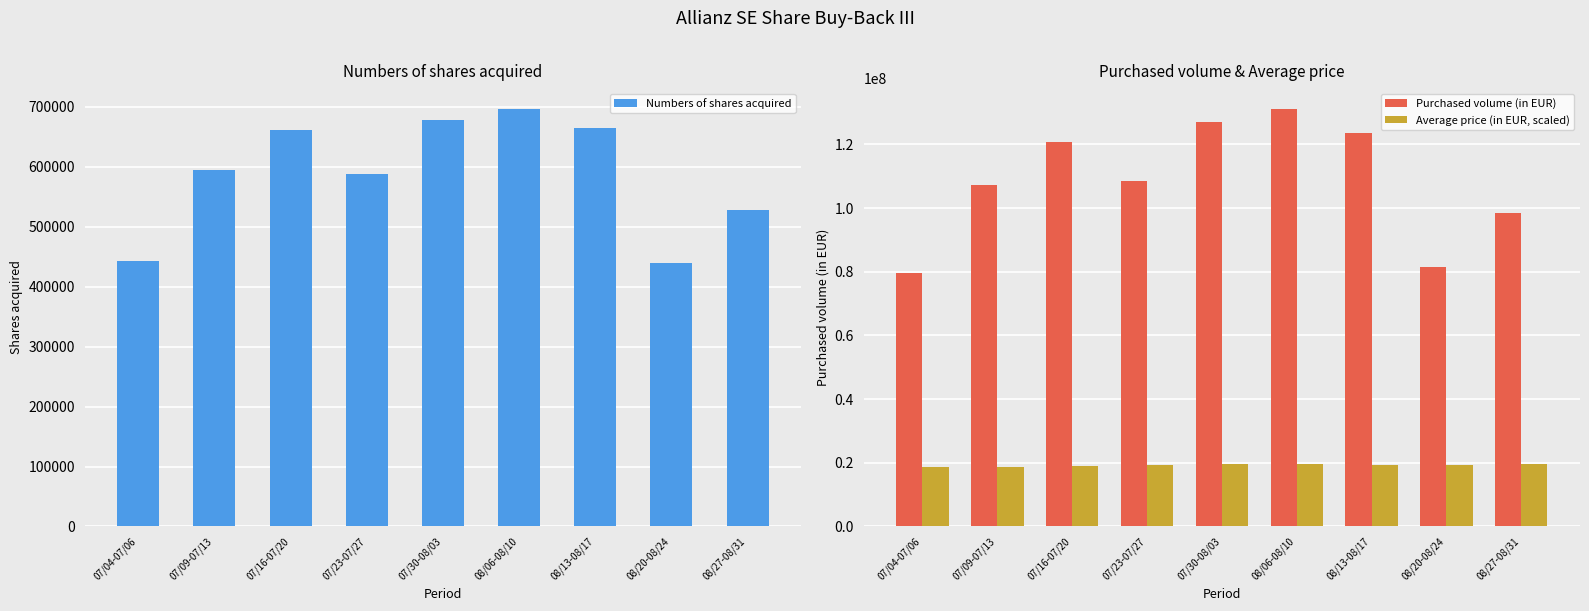

What is the difference between the maximum and second lowest values in the Purchased volume (in EUR) series?

49519818.0